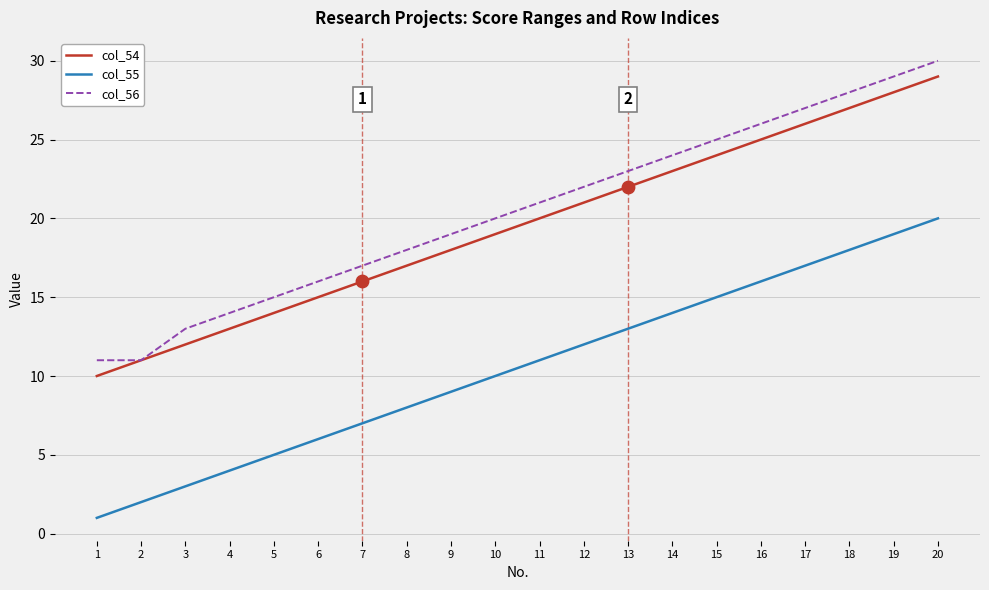

At which category does the chart reach its peak across all series?

20